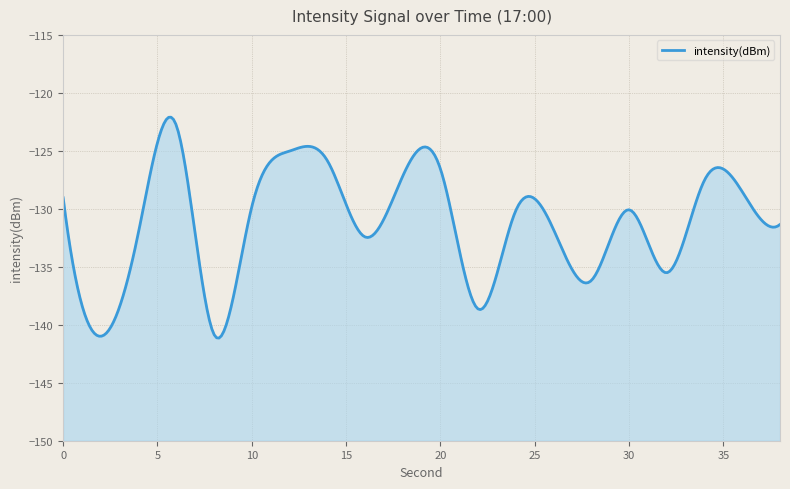

List the labels in order of value, largest first.

6, 12, 14, 20, 18, 34, 36, 0, 10, 30, 24, 38, 26, 4, 16, 32, 28, 22, 8, 2